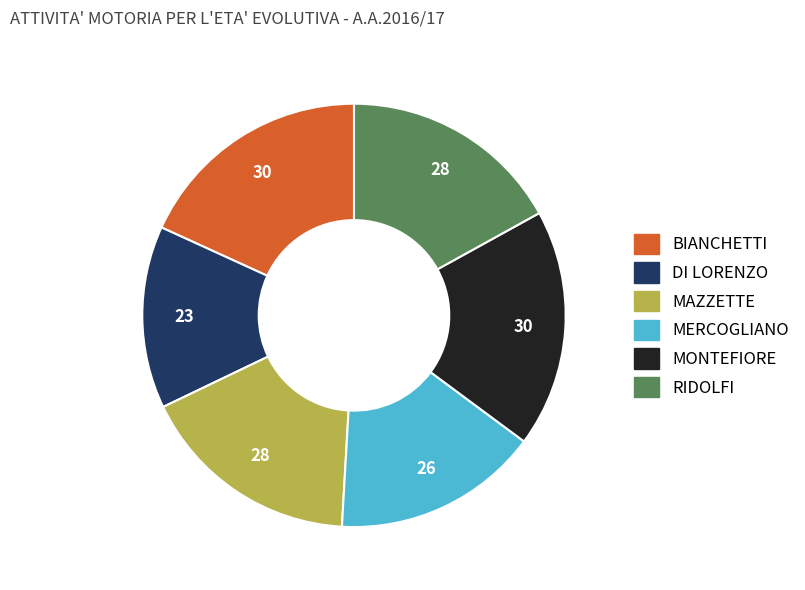

Combined, do MAZZETTE and DI LORENZO account for over 50%?

No